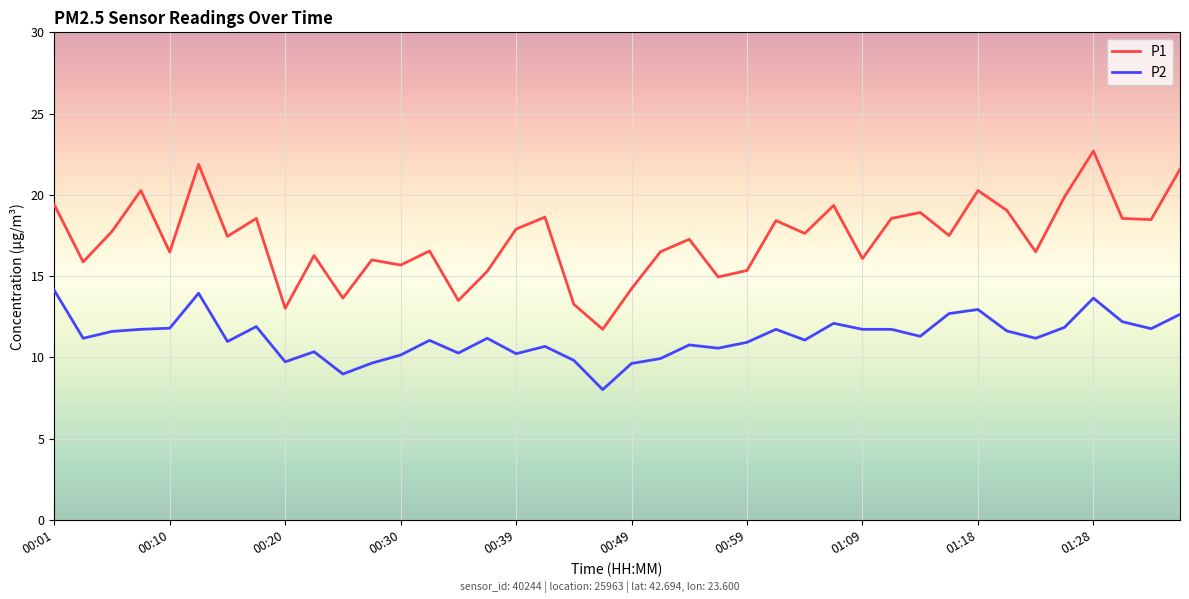

Rank the series by their average value, from lowest to highest.

P2, P1